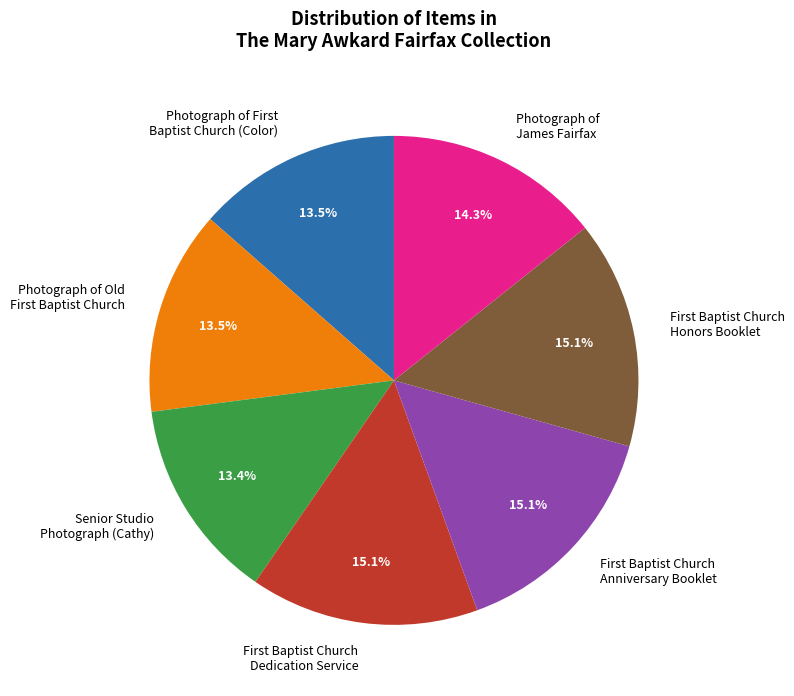

Is there any slice that represents more than half of the pie?

No